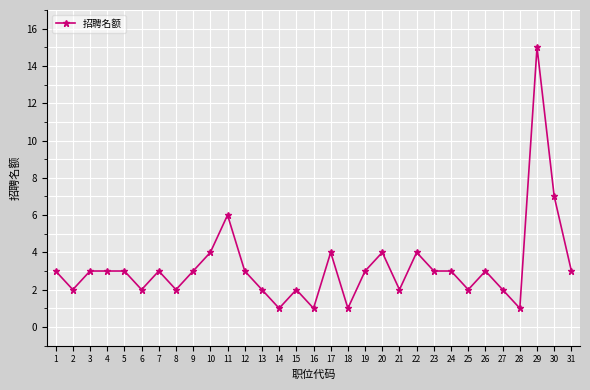

What is the ratio of the value at 14 to the value at 30?

0.1